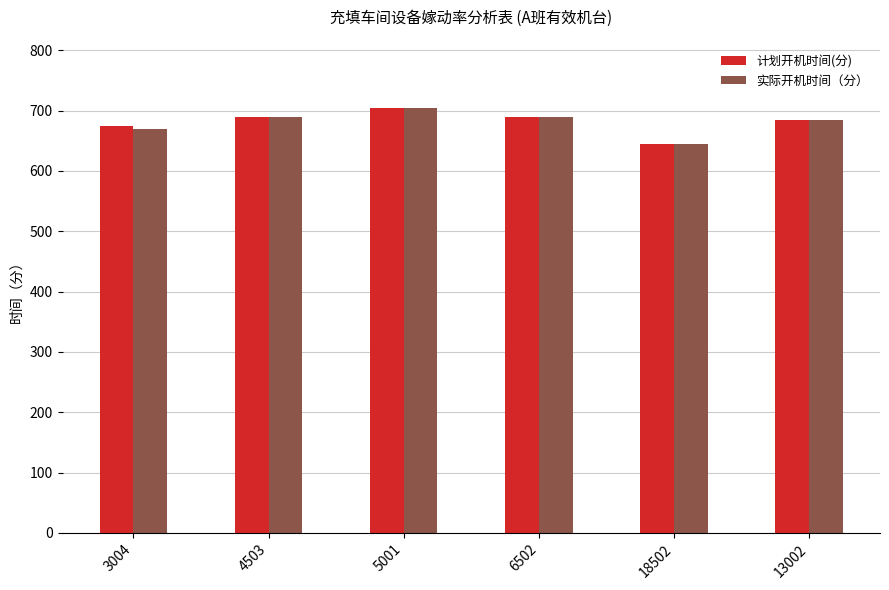

At which label does 计划开机时间(分) reach its peak?

5001